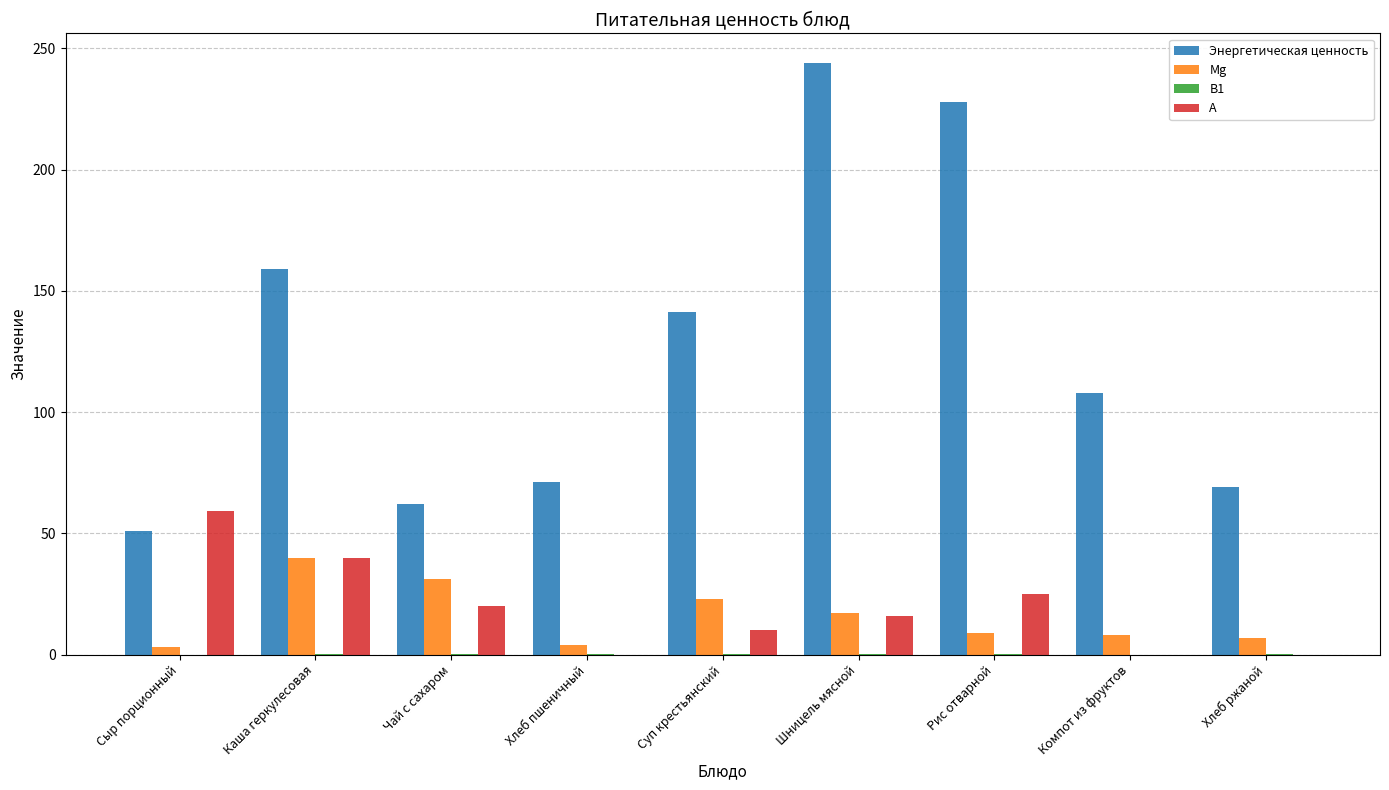

What is the maximum value shown in the chart?

244.0